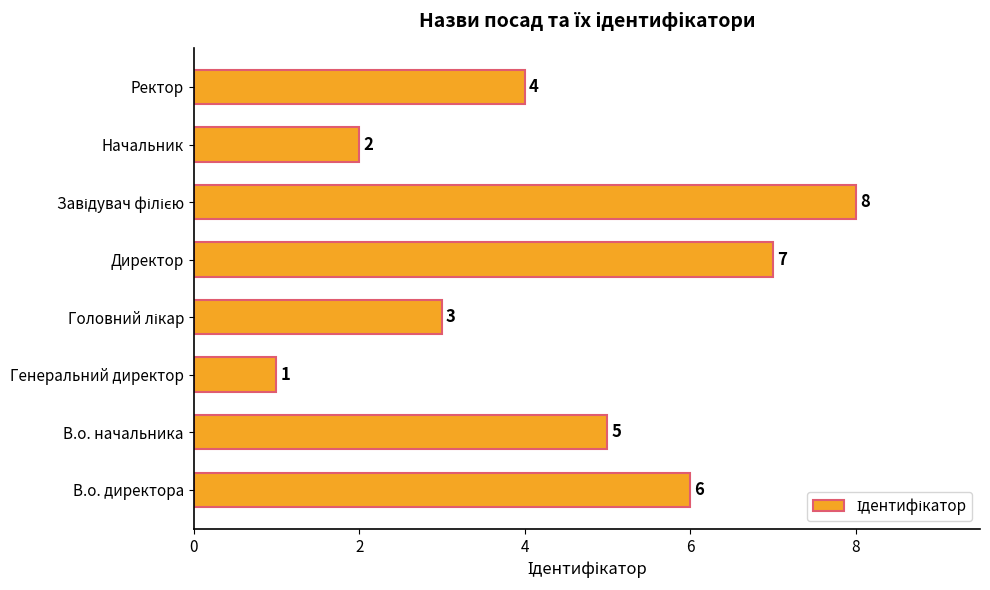

What is the greatest value displayed?

8